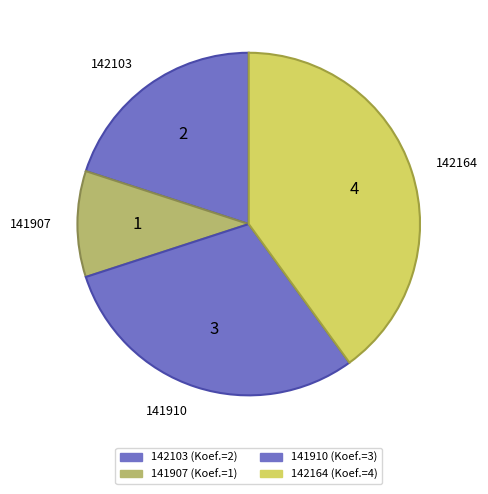

Rank the categories by value from highest to lowest.

142164, 141910, 142103, 141907